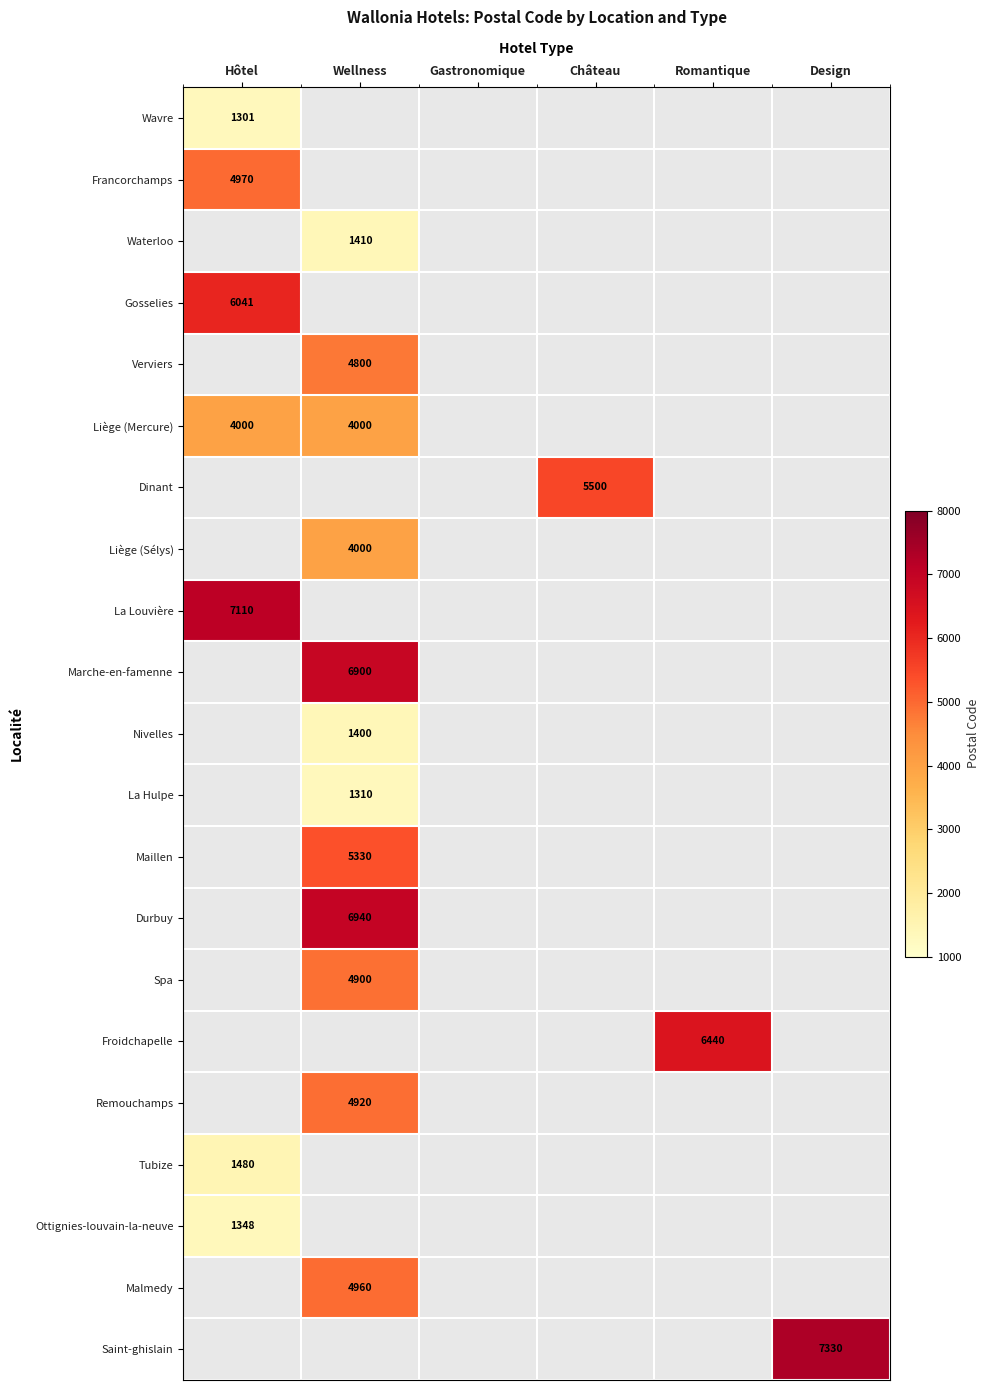

What is the minimum value for Tubize?

1480.0